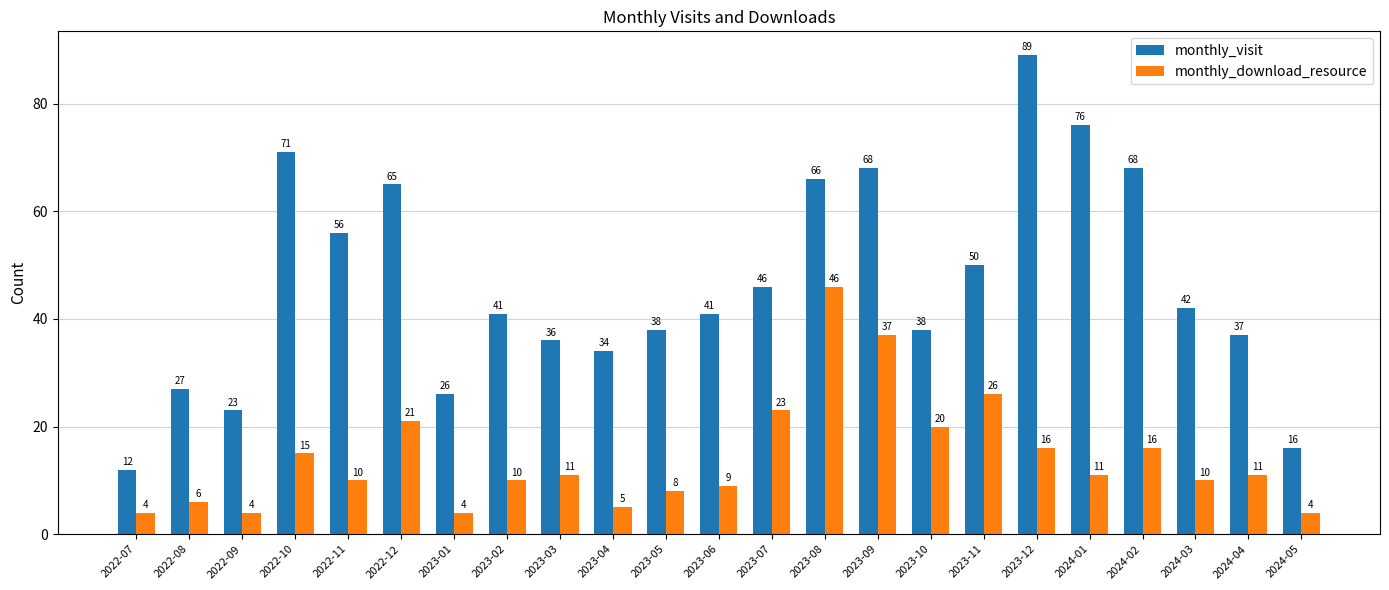

What are all the series names shown in the legend?

monthly_visit, monthly_download_resource